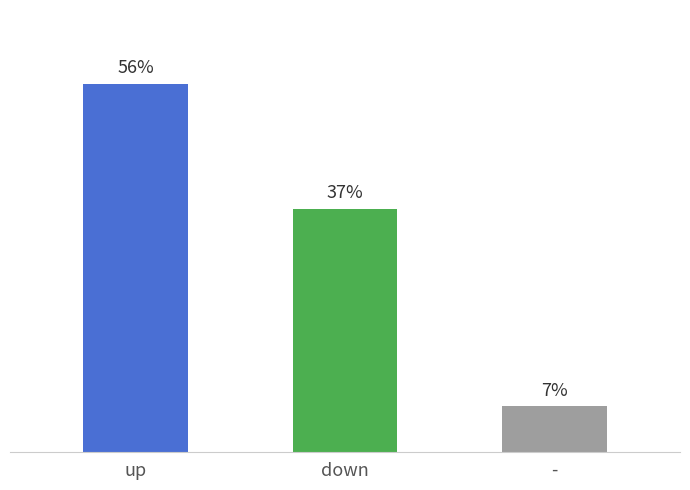

True or false: the data shows 7 at -.

True